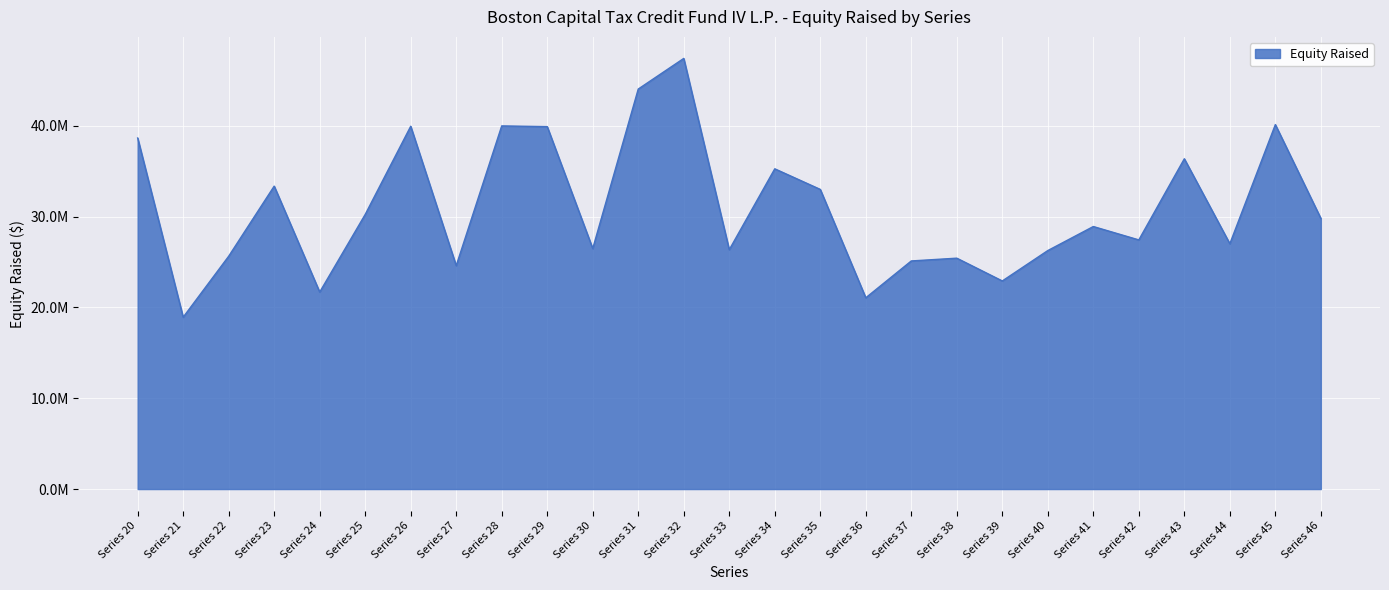

True or false: the data shows 22413150 at Series 20.

False